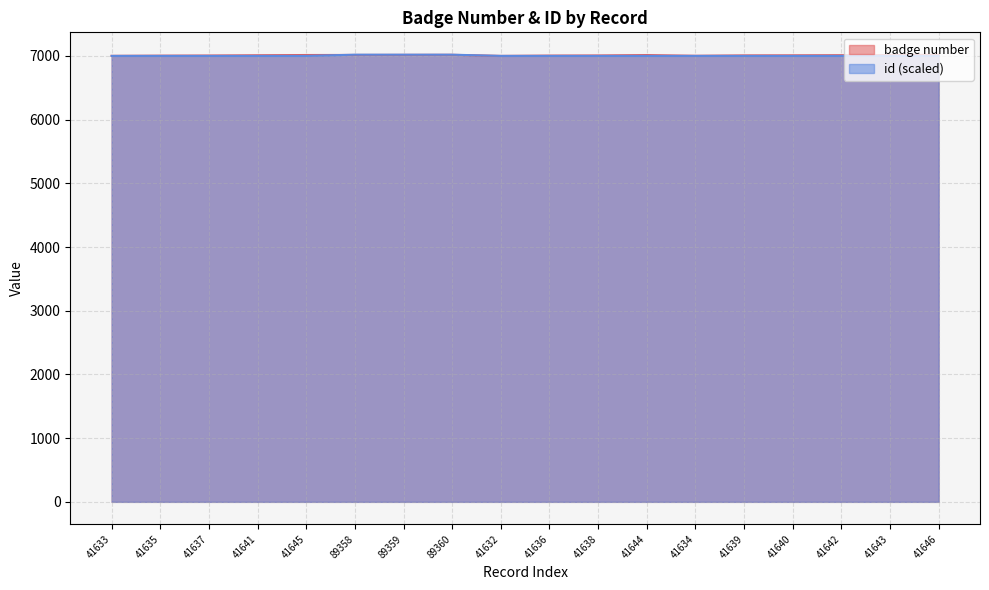

At which category does badge number reach its first local peak?

89360